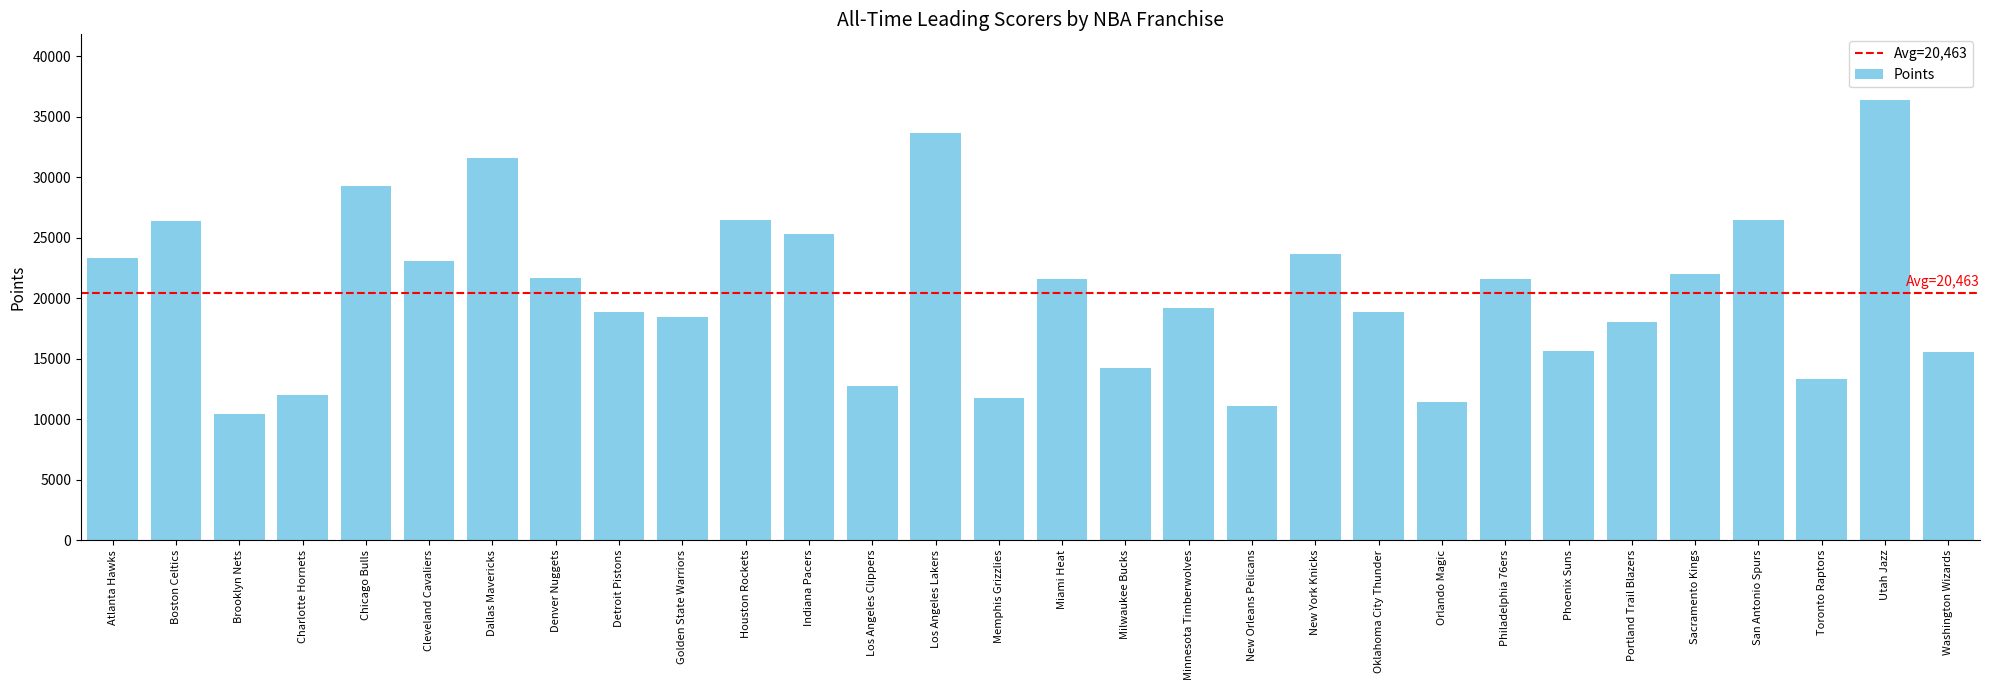

What is the sum of the values at Indiana Pacers and Denver Nuggets?

46924